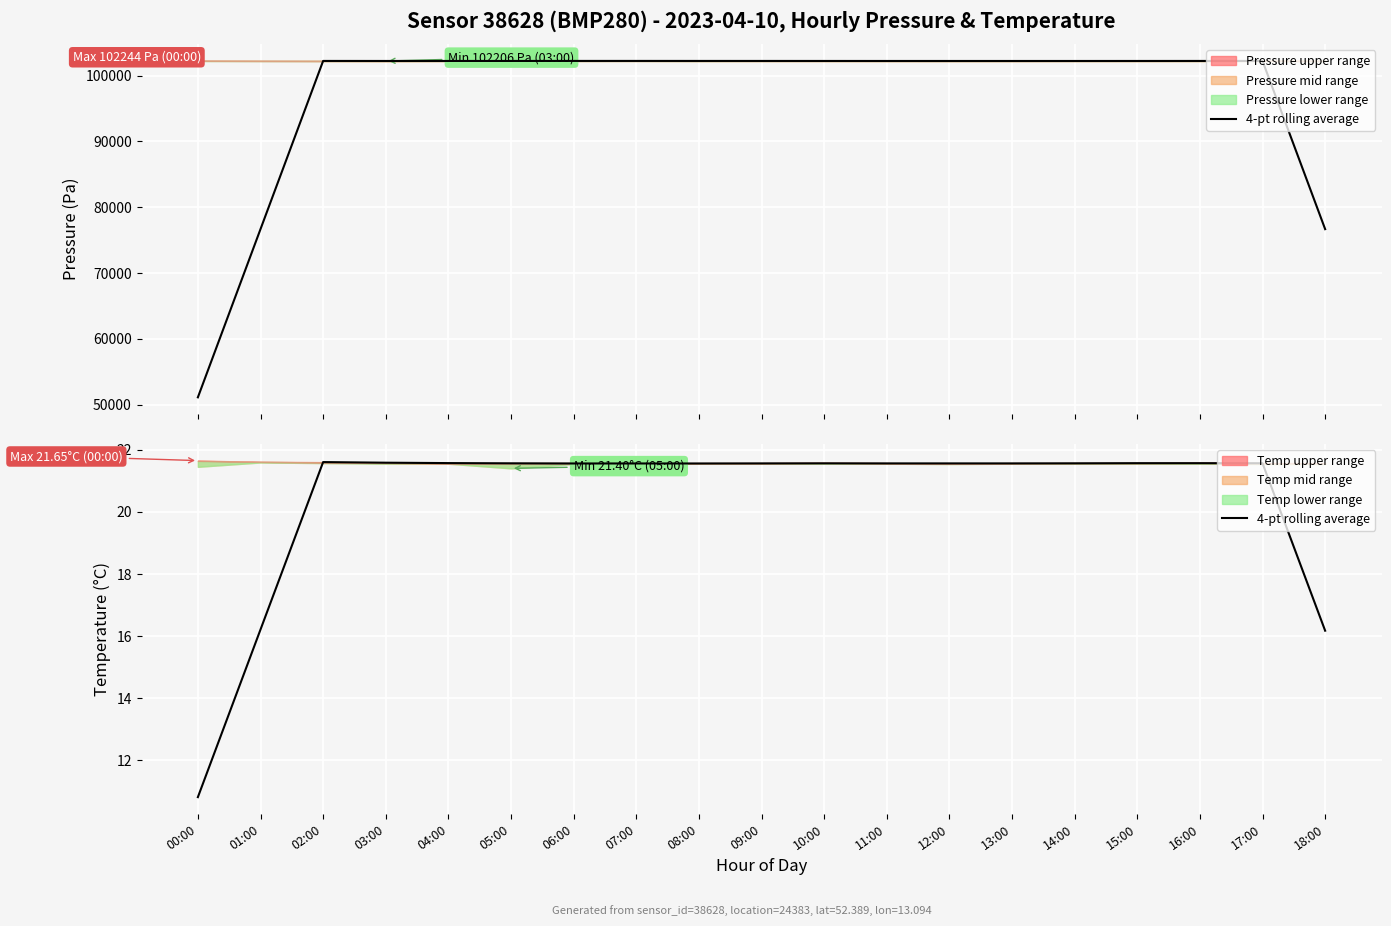

True or false: rolling avg temperature and rolling avg pressure cross at least once.

False